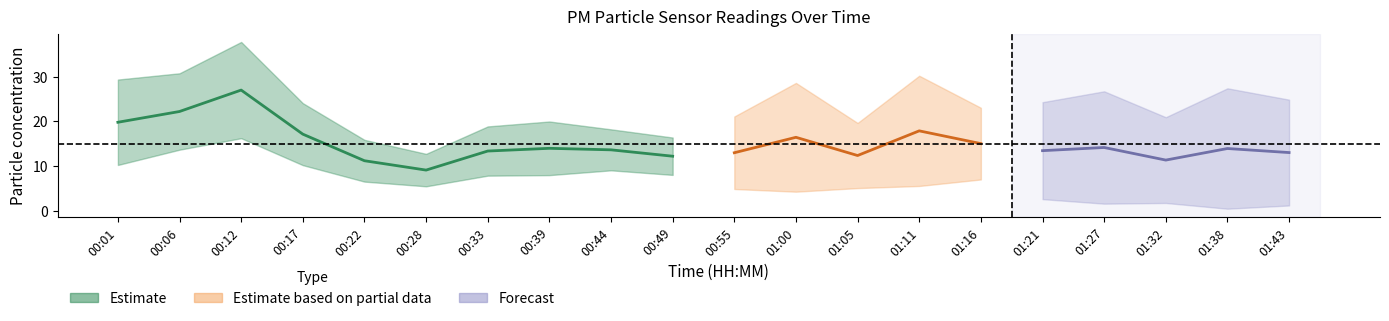

At which label does P2 first exceed 8?

00:01